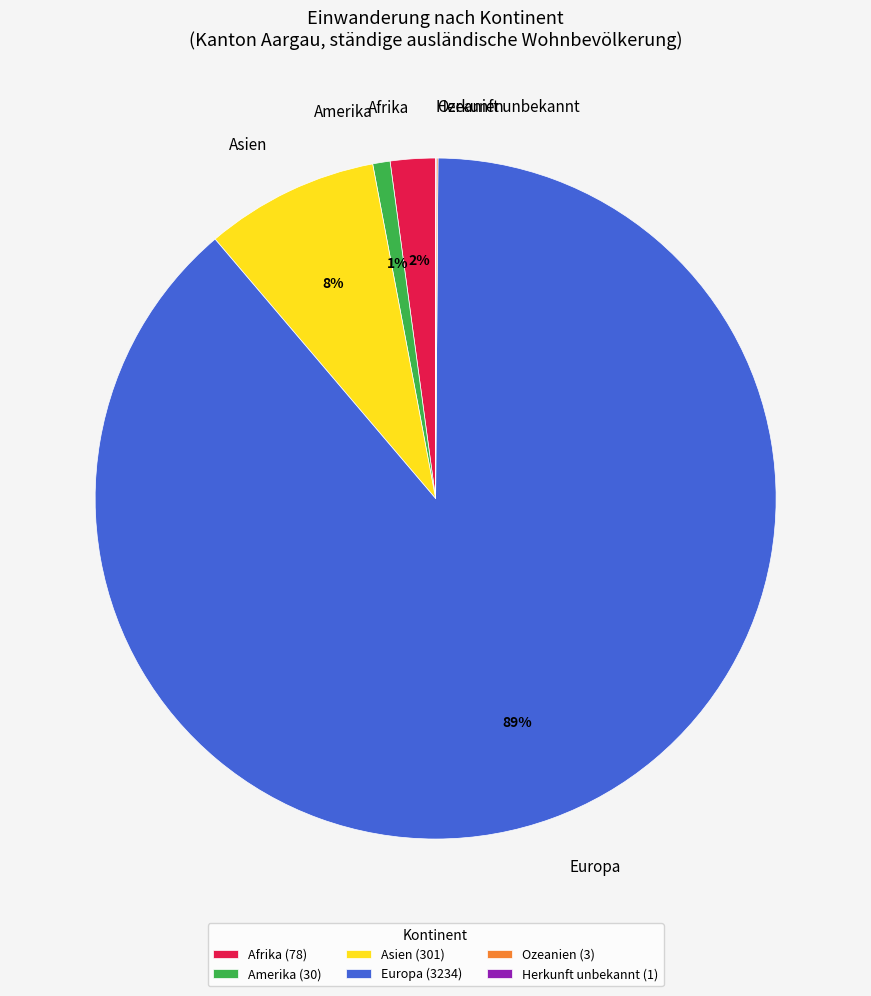

What is the largest slice in the pie chart?

Europa